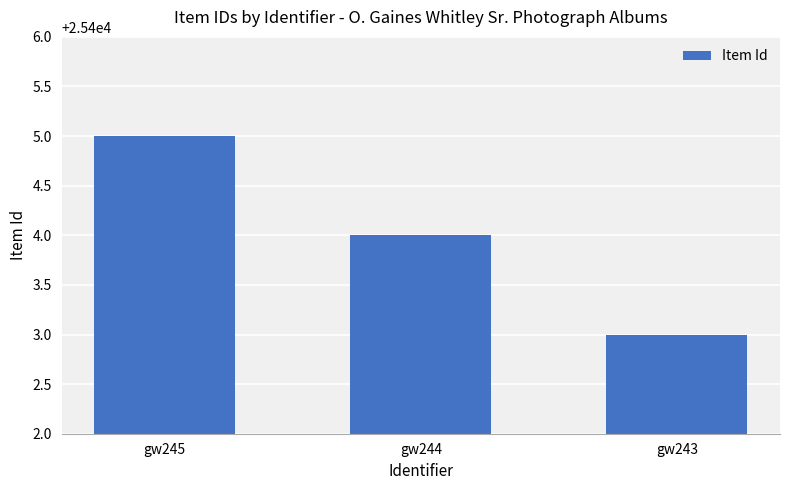

At which label does the data first exceed 25404?

gw245